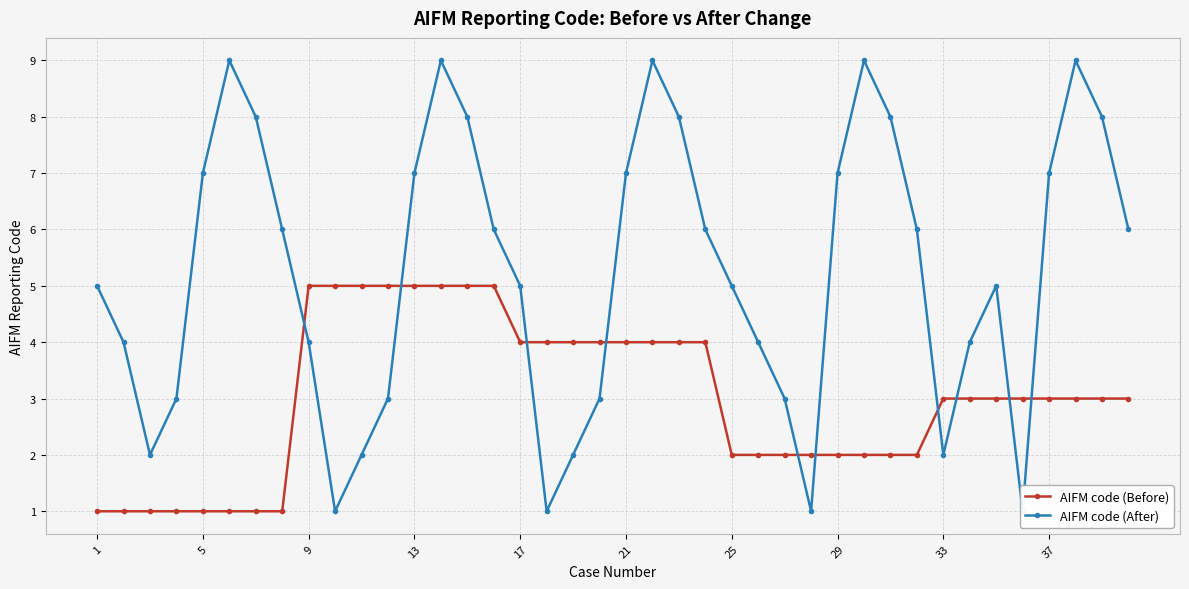

What is the sum of all AIFM code (Before) values?

120